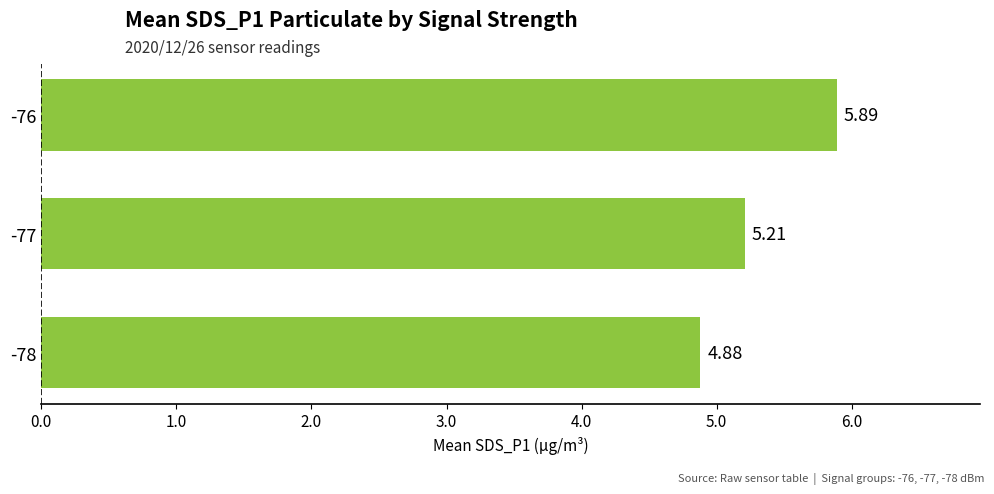

What is the sum of all values?

16.0